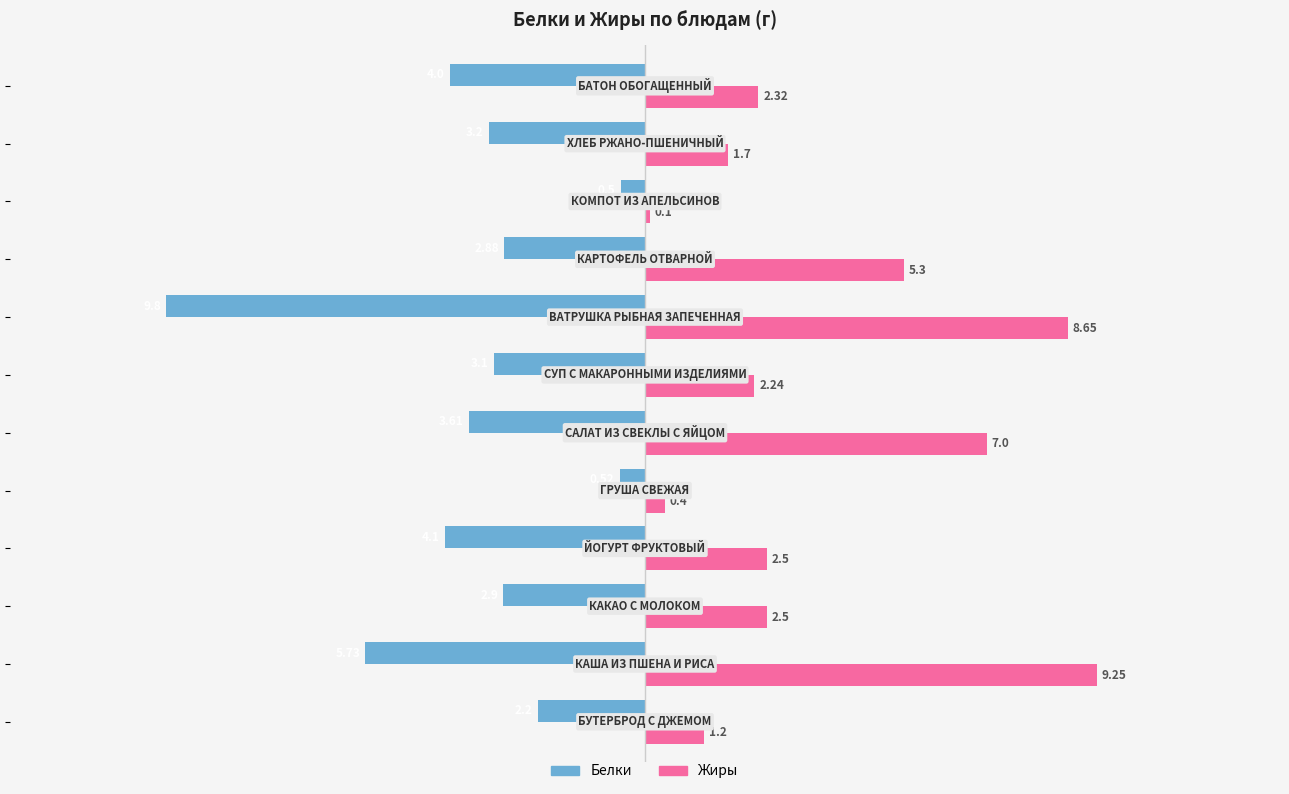

Which series has the widest spread of values?

Белки